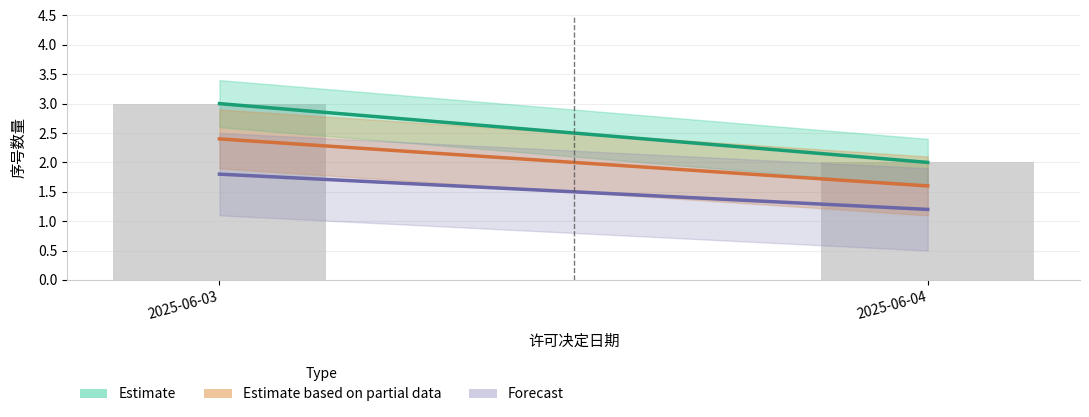

What is the ratio of the value at 2025-06-03 to the value at 2025-06-04?

1.5